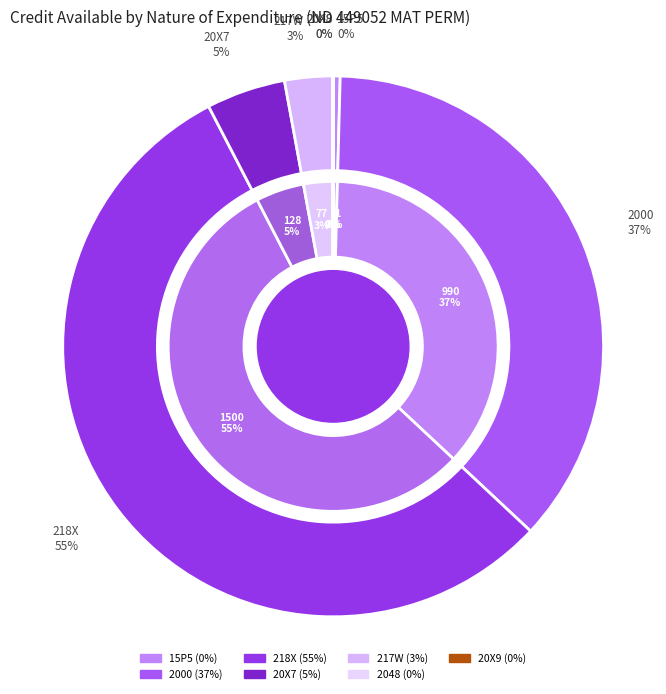

What is the change in value from 2000 to 2048?

-988.9